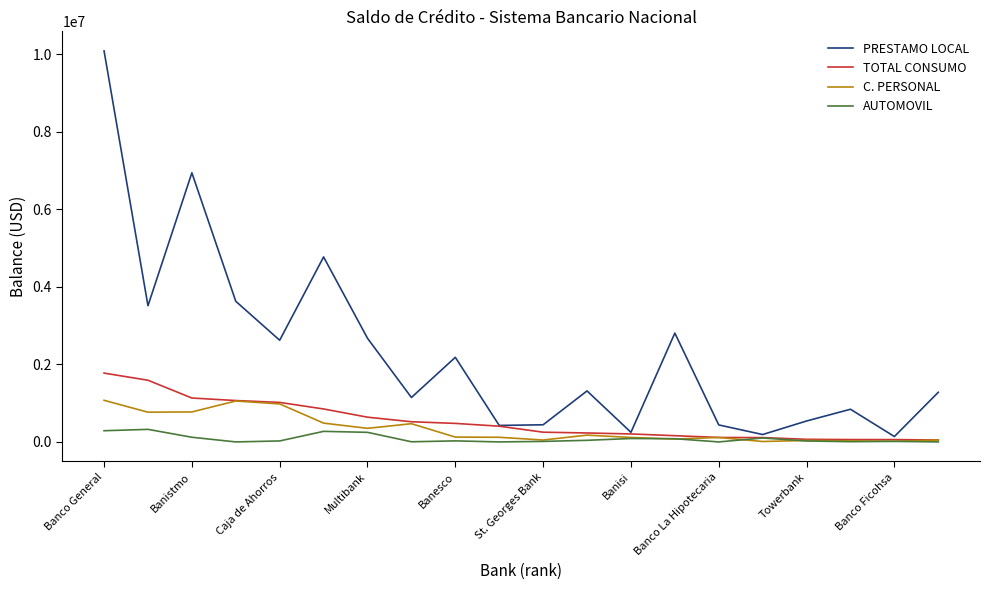

Rank the series by their maximum value, from highest to lowest.

PRESTAMO LOCAL, TOTAL CONSUMO, C. PERSONAL, AUTOMOVIL